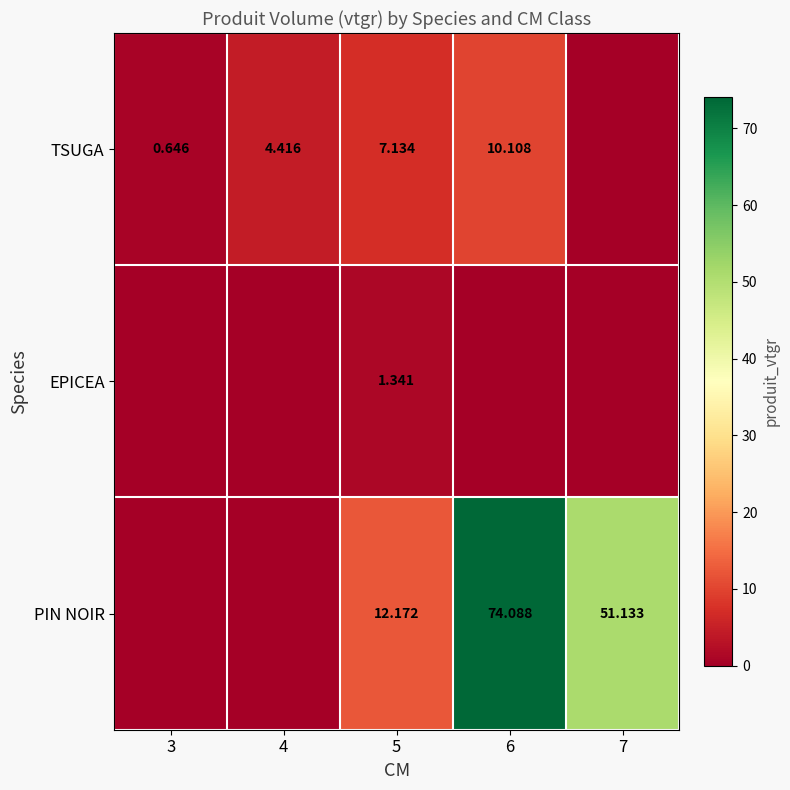

How many categories are shown in the chart?

5